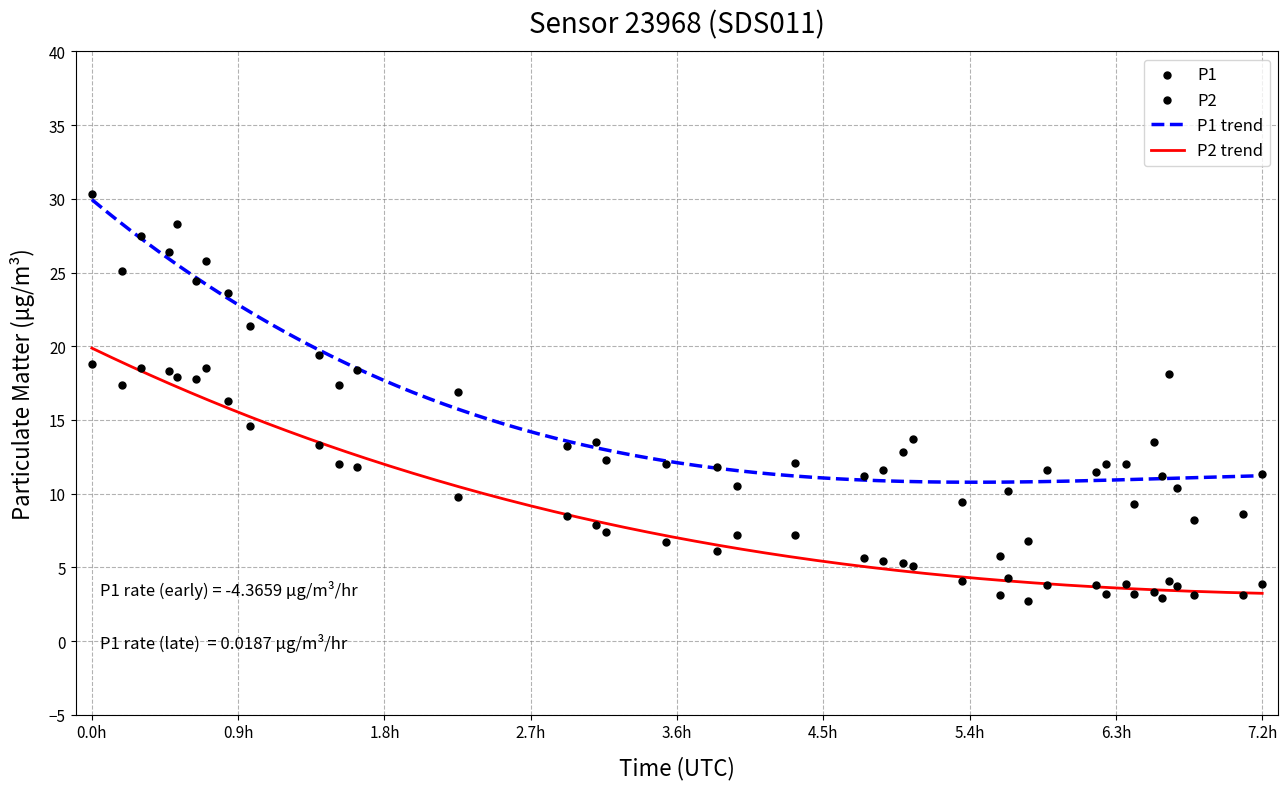

True or false: P1 trend and P2 trend intersect in this chart.

False